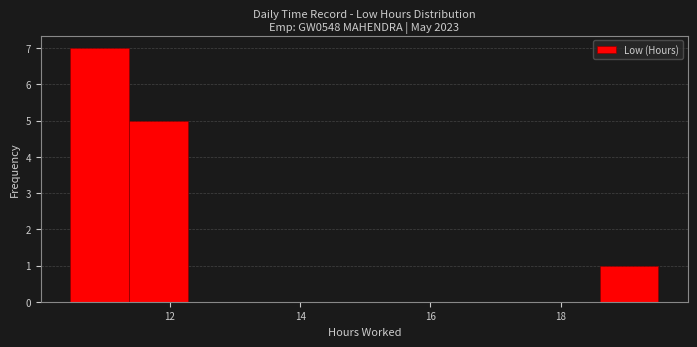

What is the height of the bar covering 18.6 to 19.6 on the x-axis? Neither the bar edges nor the heights are printed on the chart, so give them approximately, as read against the axes.

1